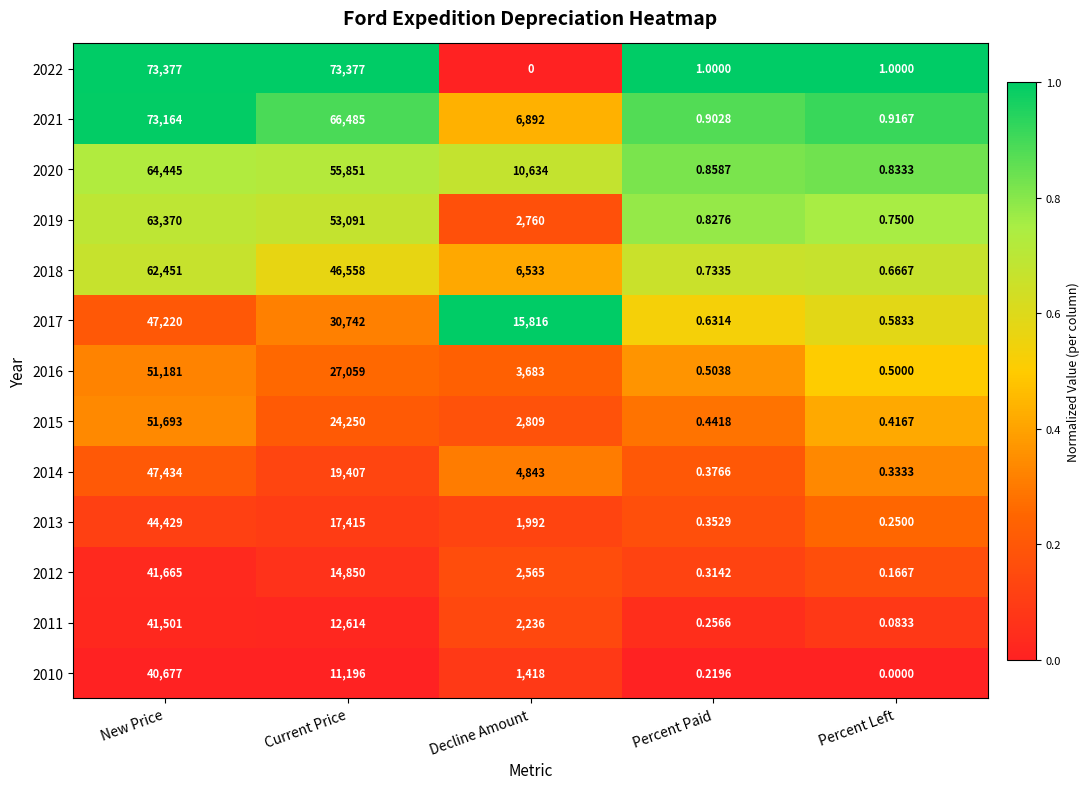

At which category is the sum across all series the highest?

New Price